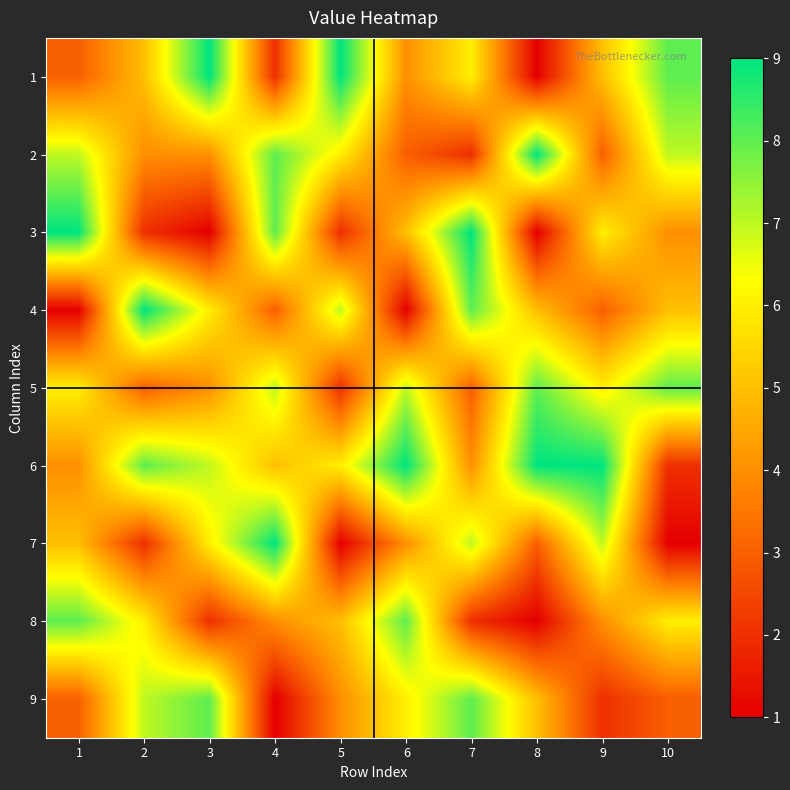

Reading left to right, what are all the values shown in this chart?

1: 1=3	2=5	3=9	4=2	5=9	6=4	7=6	8=1	9=5	10=8
2: 1=7	2=4	3=4	4=8	5=6	6=3	7=2	8=9	9=3	10=7
3: 1=9	2=2	3=1	4=8	5=2	6=5	7=9	8=1	9=6	10=4
4: 1=1	2=9	3=6	4=3	5=7	6=1	7=8	8=5	9=3	10=5
5: 1=6	2=3	3=4	4=7	5=2	6=7	7=3	8=8	9=6	10=8
6: 1=4	2=8	3=7	4=5	5=6	6=9	7=4	8=9	9=9	10=2
7: 1=5	2=2	3=6	4=9	5=1	6=4	7=7	8=3	9=7	10=1
8: 1=8	2=6	3=2	4=4	5=5	6=8	7=2	8=1	9=4	10=6
9: 1=3	2=7	3=8	4=1	5=4	6=6	7=8	8=5	9=2	10=3